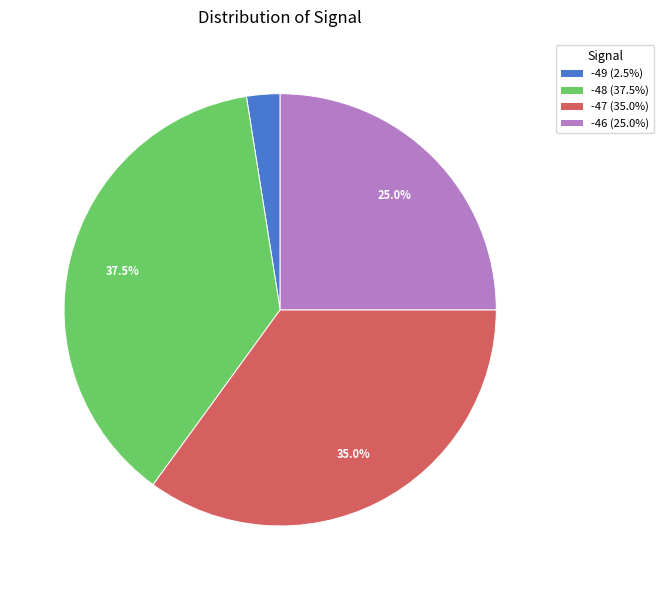

What is the total percentage of -47 (35.0%) and -46 (25.0%)?

60.0%